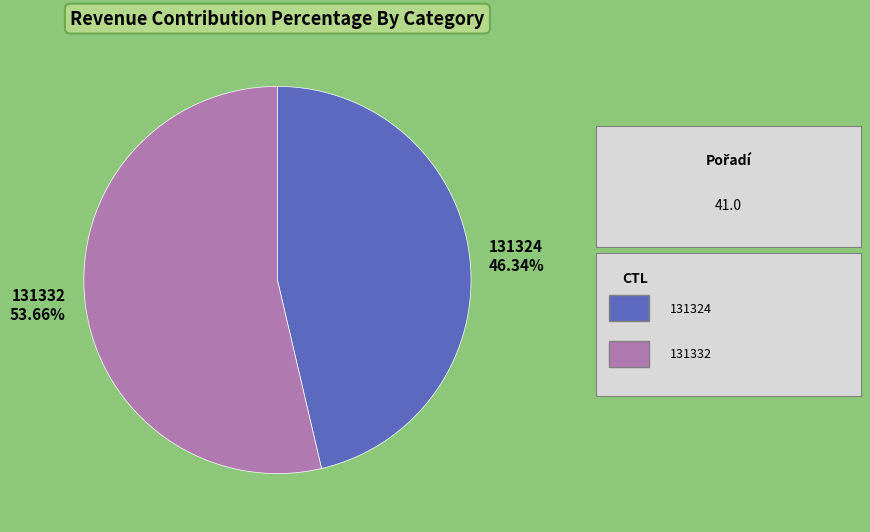

How many segments does this pie chart have?

2